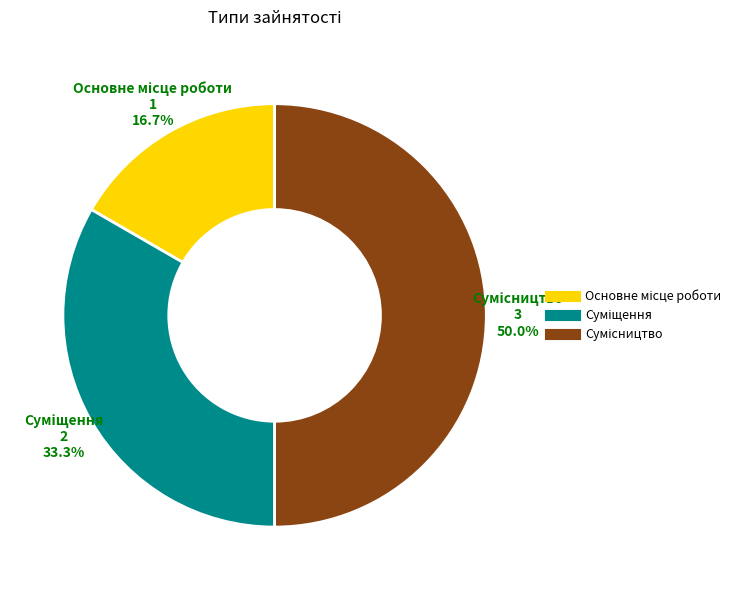

Count the number of slices in the pie.

3